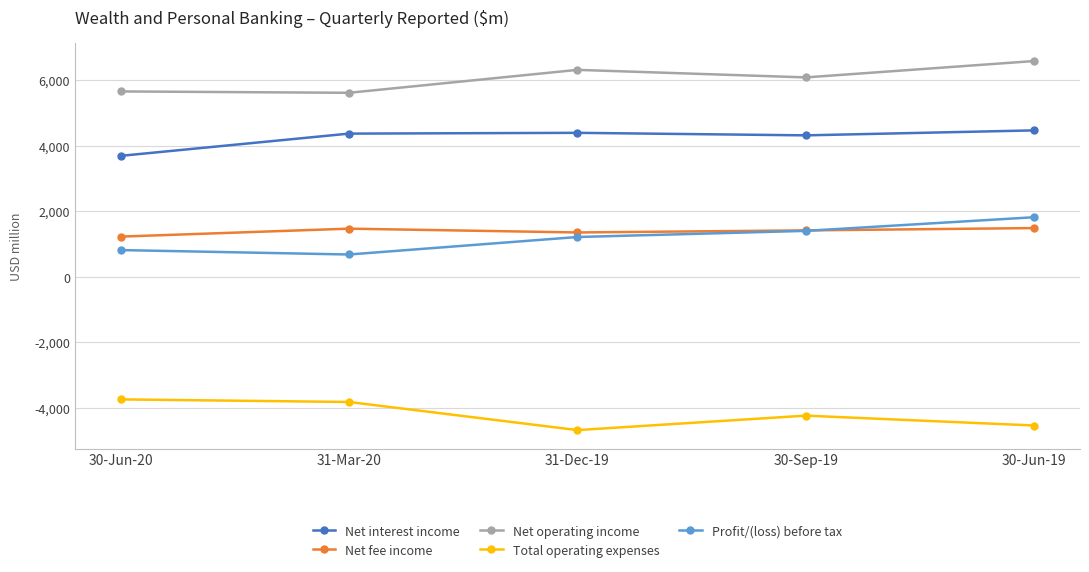

What is the label of the 3rd point from the left?

31-Dec-19